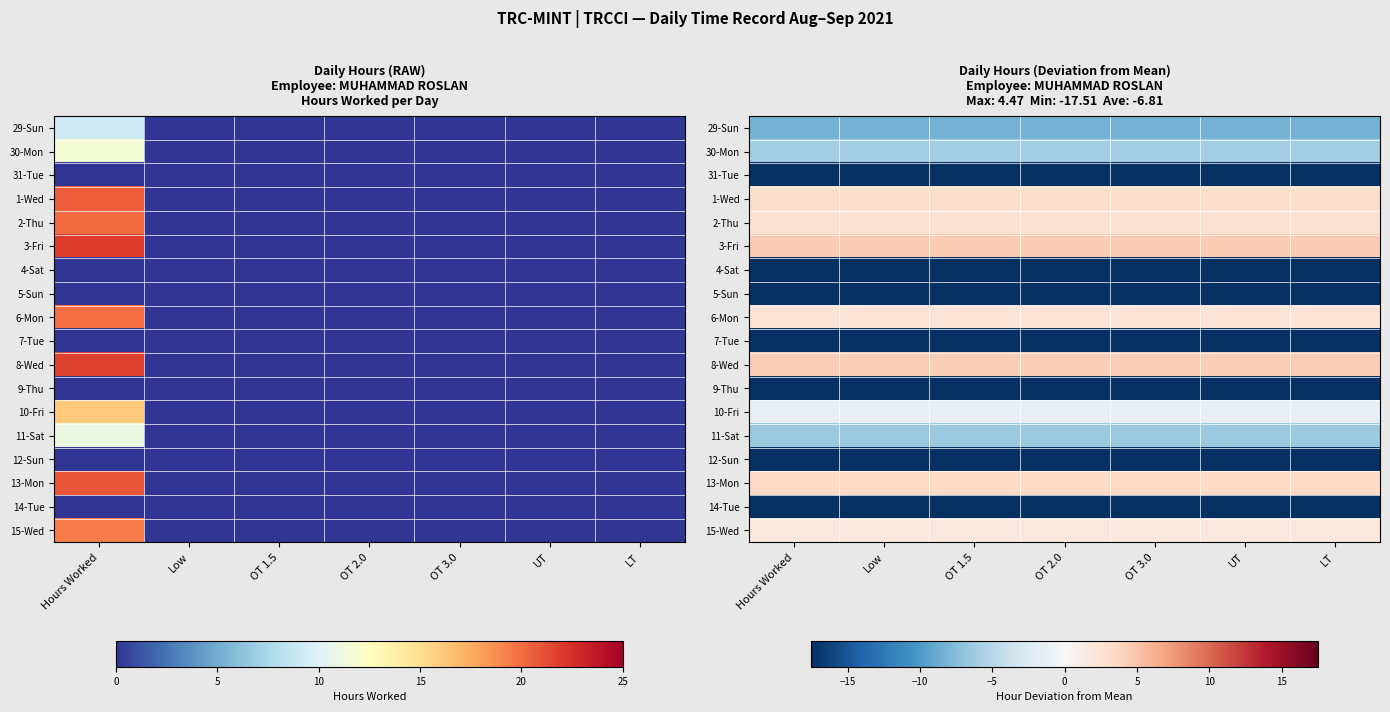

Which has a higher value, Low or OT 2.0?

Low